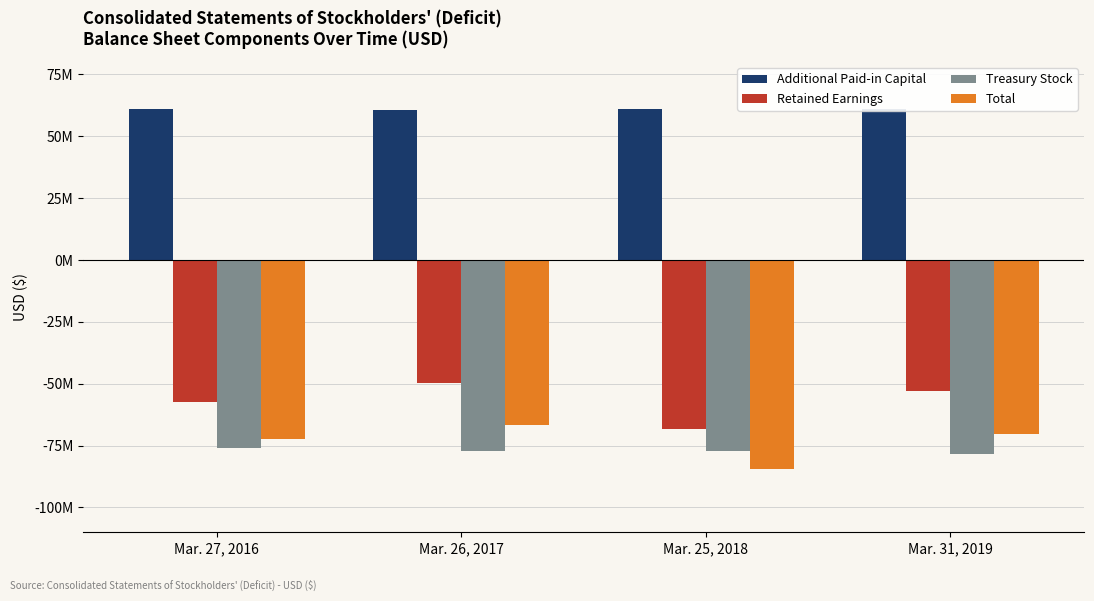

Read the Total value at Mar. 26, 2017.

-66491000